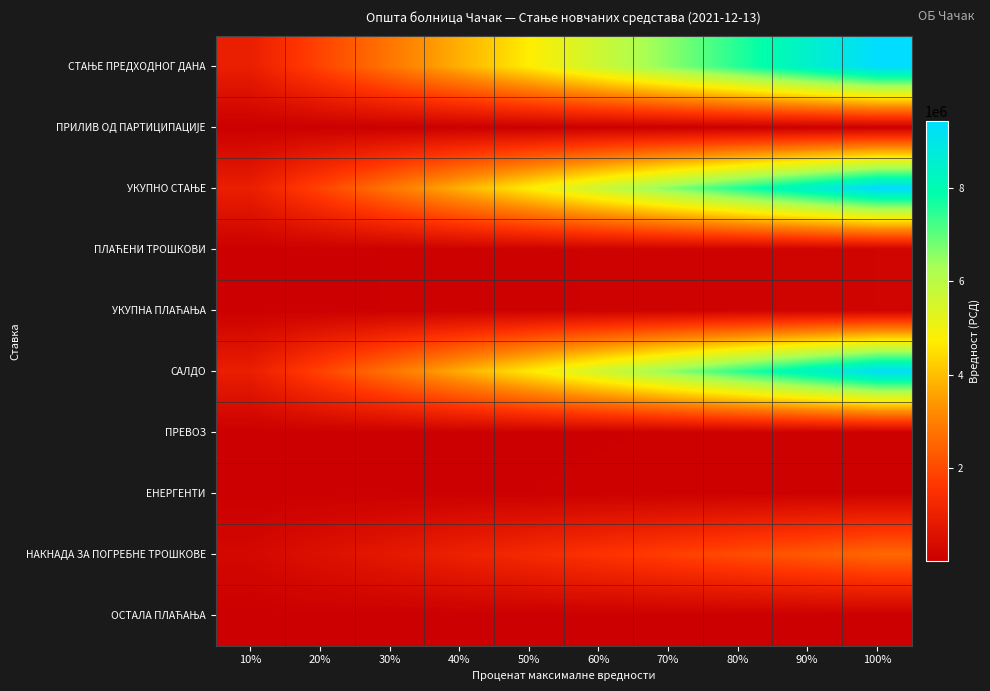

Rank the series by their maximum value, from lowest to highest.

ОСТАЛА ПЛАЋАЊА, ПРИЛИВ ОД ПАРТИЦИПАЦИЈЕ, ПРЕВОЗ, ЕНЕРГЕНТИ, ПЛАЋЕНИ ТРОШКОВИ, УКУПНА ПЛАЋАЊА, НАКНАДА ЗА ПОГРЕБНЕ ТРОШКОВЕ, САЛДО, СТАЊЕ ПРЕДХОДНОГ ДАНА, УКУПНО СТАЊЕ